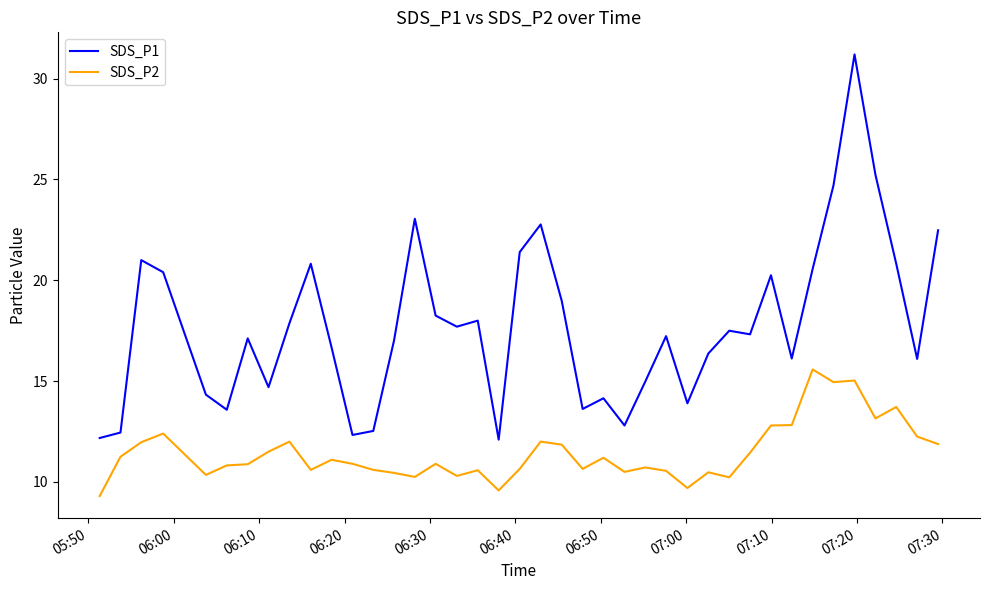

What is the greatest value displayed?

31.2